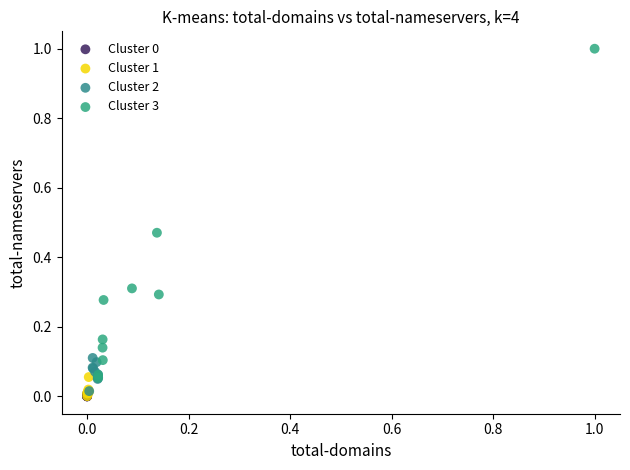

Which series has the largest Y range (max minus min)?

Cluster 3